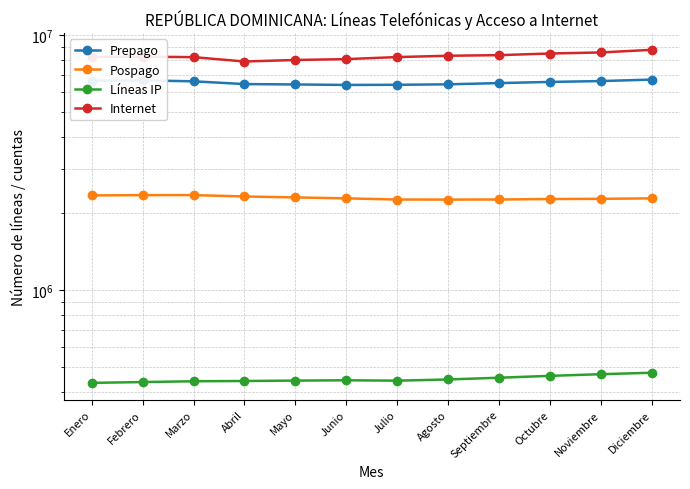

Between Diciembre and Junio, which is larger?

Diciembre